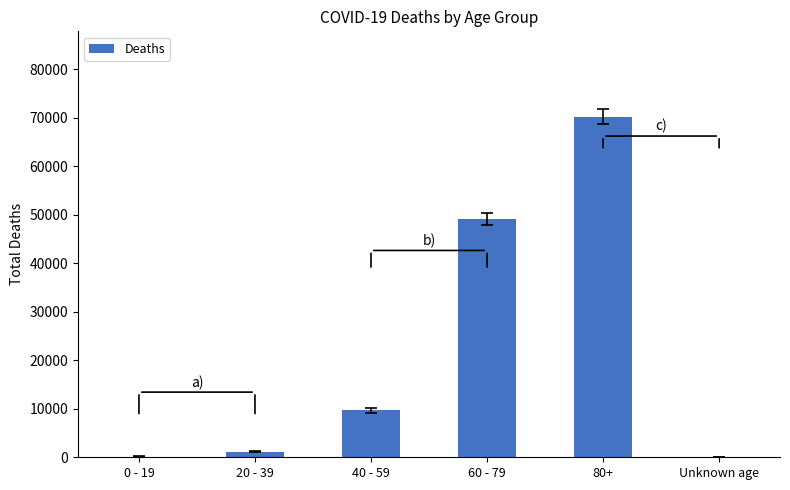

The value at 60 - 79 is 49130. True or false?

True